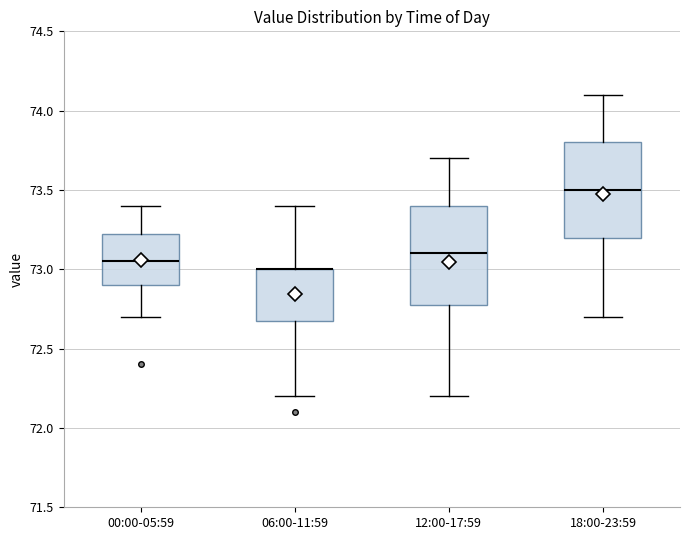

Reading left to right, transcribe this box plot: for each box, give where its median line is, the range the box spans, and where its two whiskers end, as read against the y-axis. The values are not printed on the chart, so give them approximately, as read against the axis.

00:00-05:59: median 73.05, box 72.90 to 73.25, whiskers 72.70 to 73.40
06:00-11:59: median 73.00 (drawn on the box's upper edge), box 72.70 to 73.00, whiskers 72.20 to 73.40
12:00-17:59: median 73.10, box 72.80 to 73.40, whiskers 72.20 to 73.70
18:00-23:59: median 73.50, box 73.20 to 73.80, whiskers 72.70 to 74.10